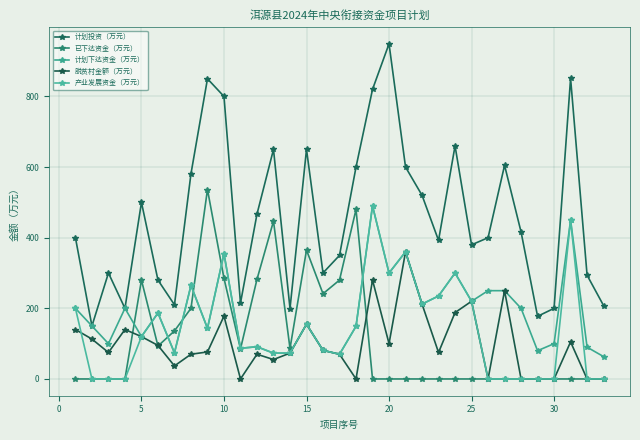

Which series has the largest range (max minus min)?

计划投资（万元）